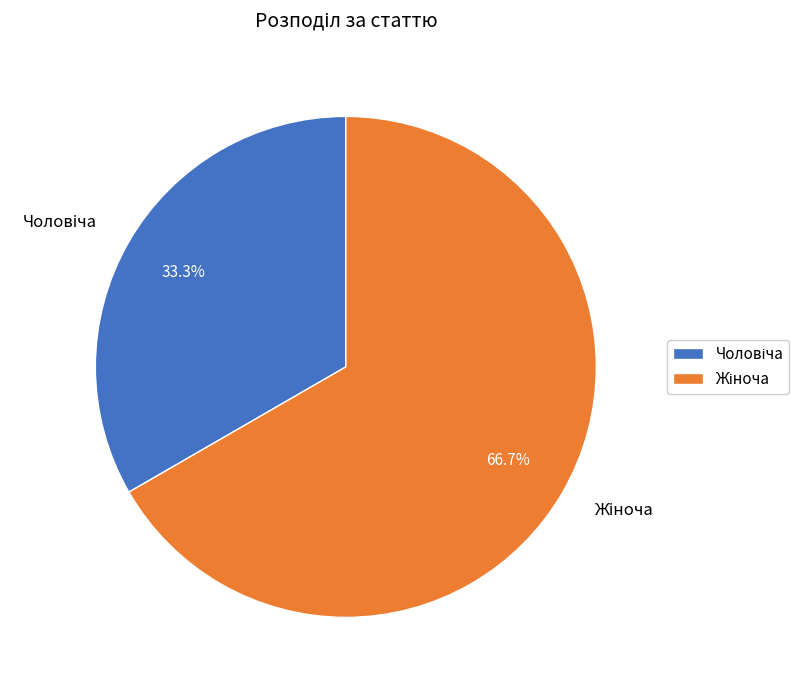

Is there any slice that represents more than half of the pie?

Yes